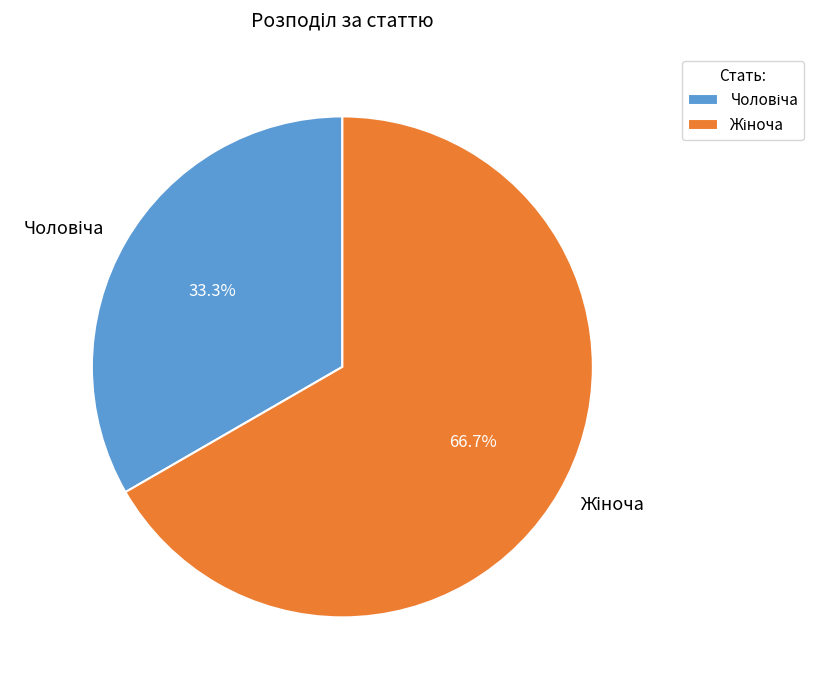

Is there a majority slice in this chart?

Yes